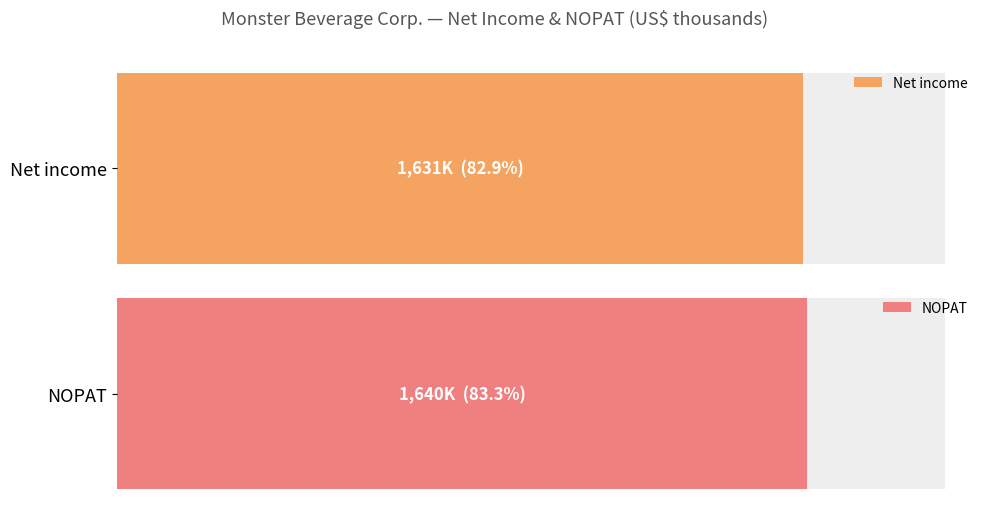

Is the value of NOPAT at 2021-12-31 greater than the value of Net income at 2020-12-31?

No